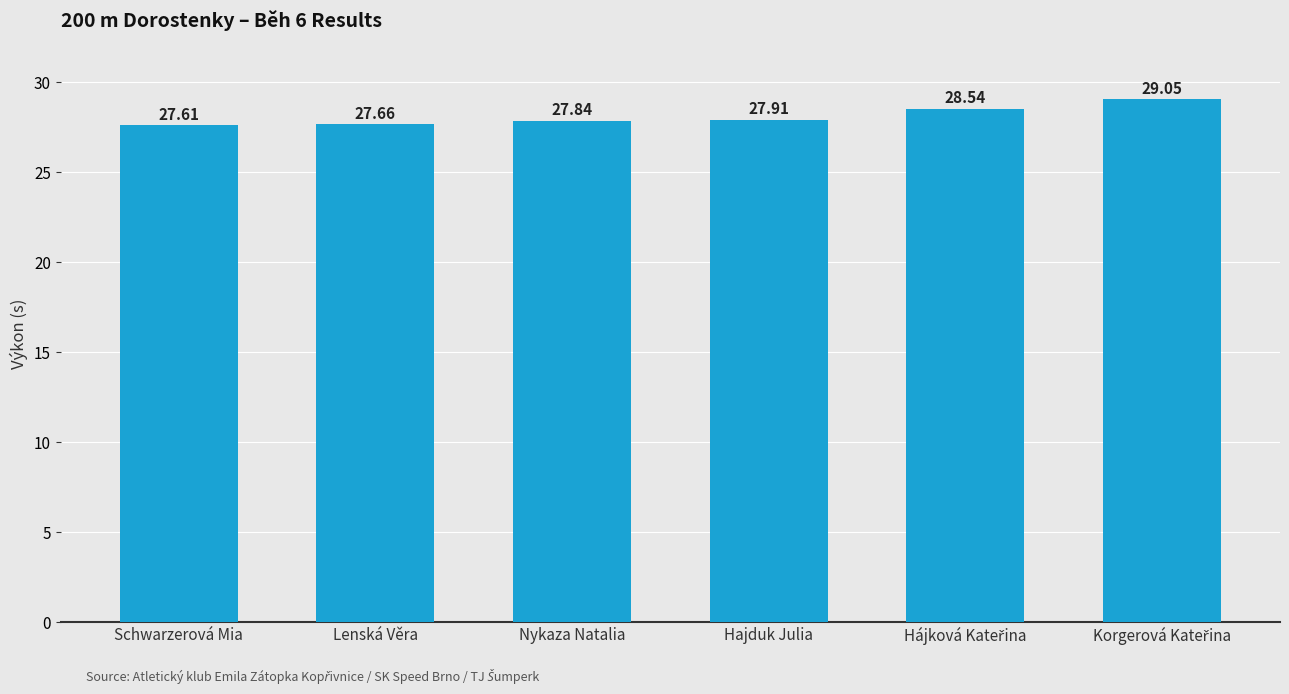

At which category does the chart reach its minimum across all series?

Schwarzerová Mia